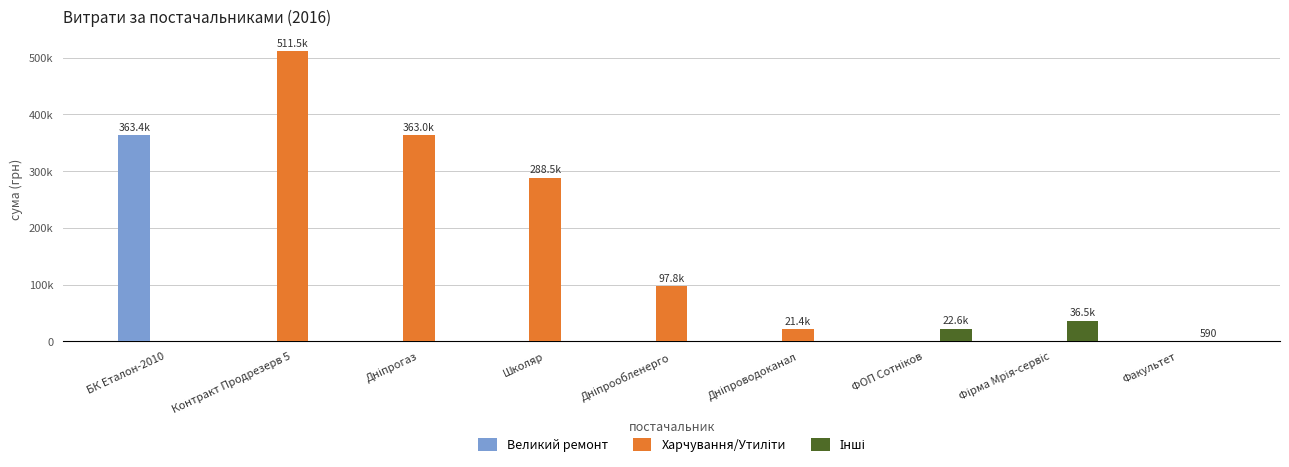

At how many categories does at least one series exceed 236918?

4